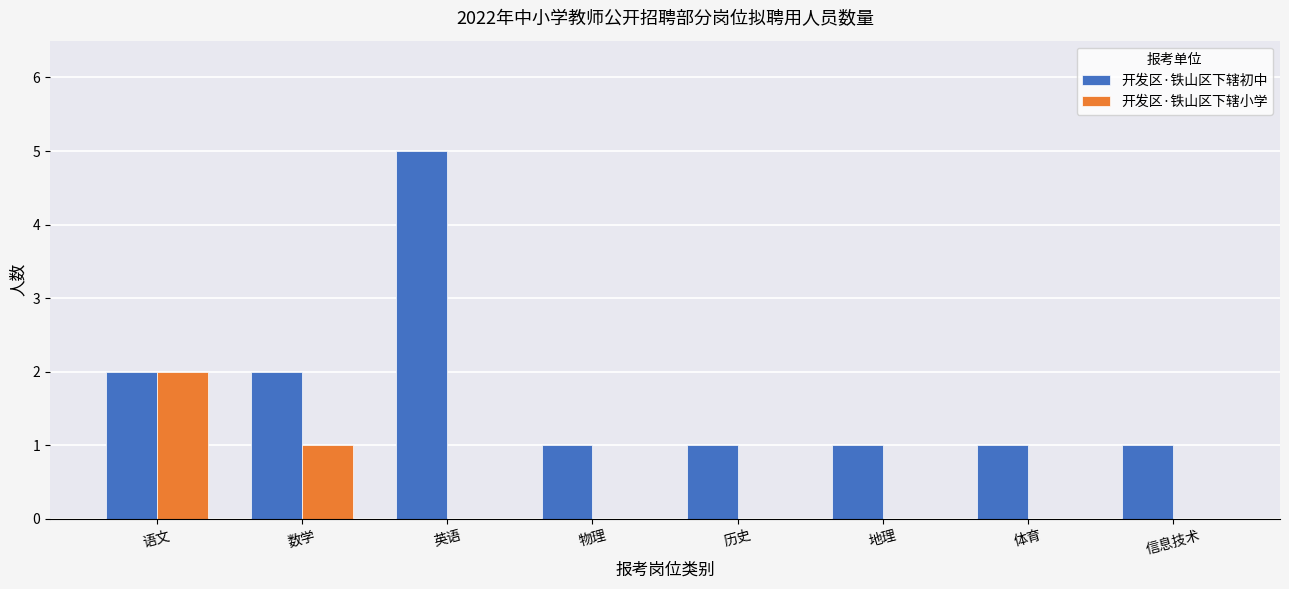

Which category has the highest value in the 开发区·铁山区下辖初中 series?

英语